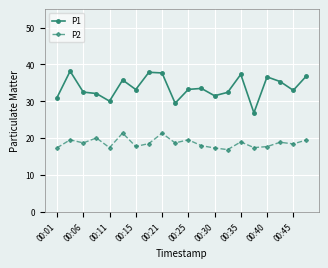

True or false: P1 has more than 0 interior local peaks.

True